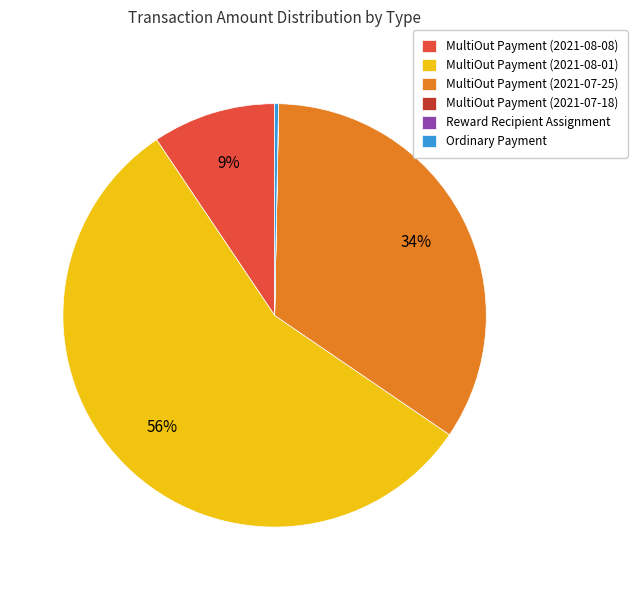

Is it true that MultiOut Payment (2021-07-25) is 43% of the pie?

False